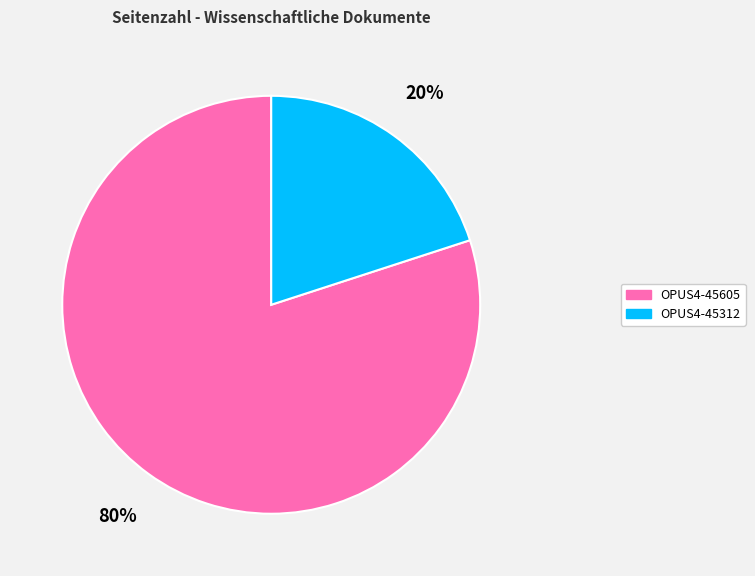

Rank the categories by value from highest to lowest.

OPUS4-45605, OPUS4-45312